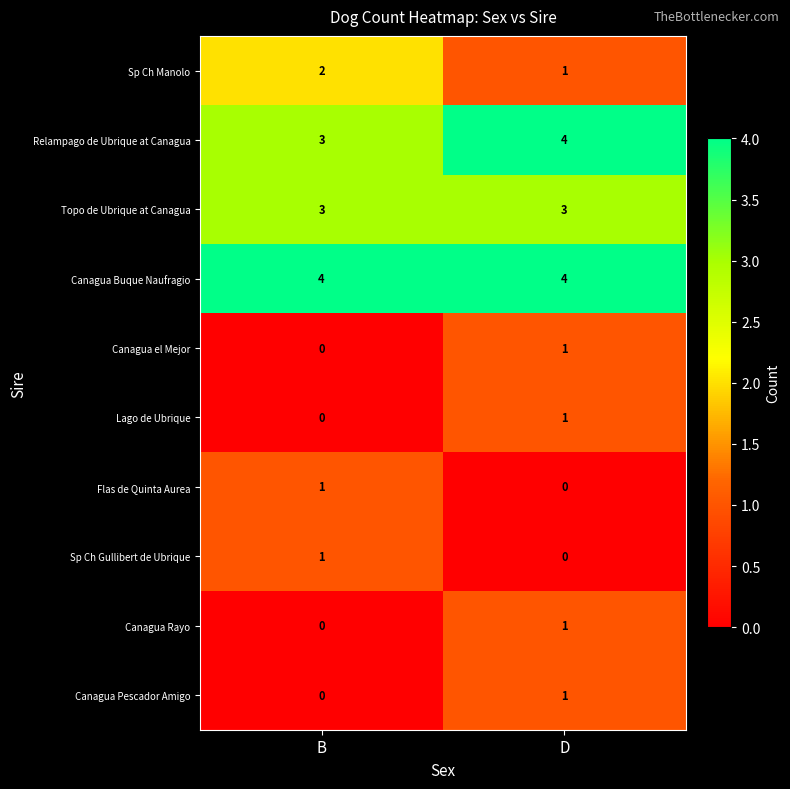

Is the value of Canagua Rayo at D greater than the value of Relampago de Ubrique at Canagua at B?

No